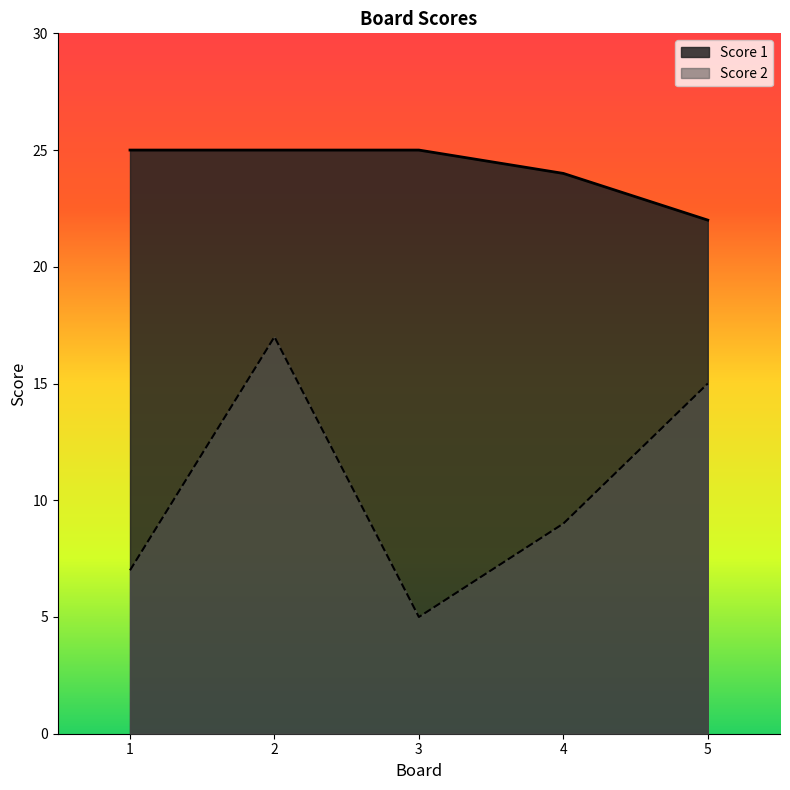

How many data points in Score 1 are less than 25?

2